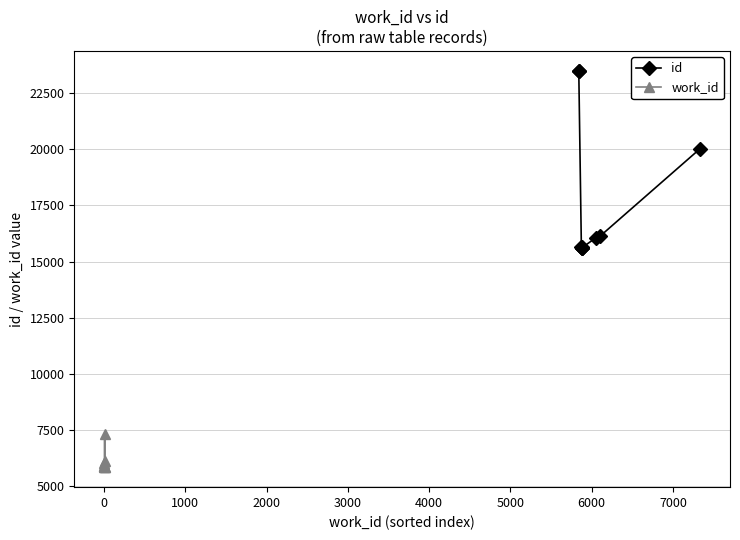

Which series has the largest range (max minus min)?

id